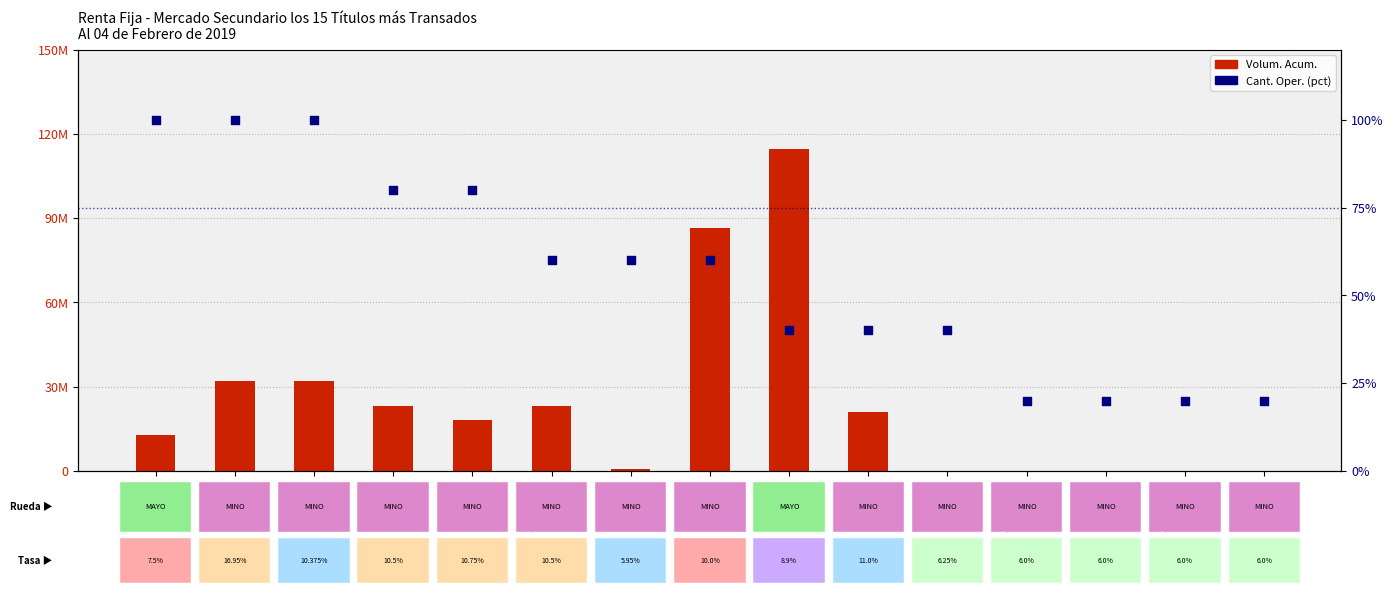

Which series has the largest total across all categories?

Volum. Acum.